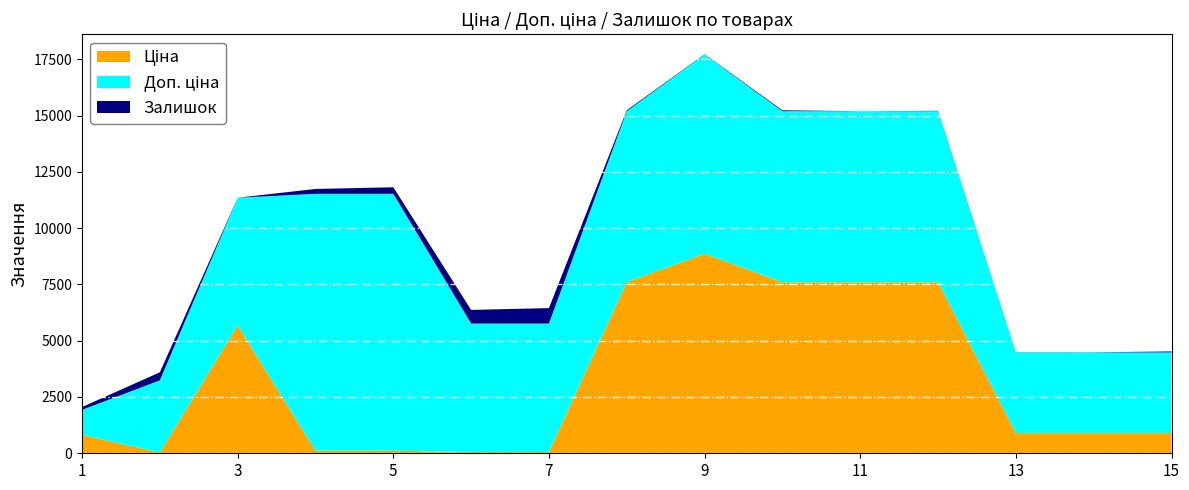

Reading left to right, extract all data points from this chart.

Ціна: 1=818.5	2=32.0	3=5673.8	4=114.1	5=114.1	6=57.0	7=57.0	8=7596.5	9=8856.7	10=7596.5	11=7596.5	12=7596.5	13=895.9	14=895.9	15=895.9
Доп. ціна: 1=1109.2	2=3205.0	3=5673.8	4=11410.0	5=11410.0	6=5705.0	7=5705.0	8=7596.5	9=8856.7	10=7596.5	11=7596.5	12=7596.5	13=3583.6	14=3583.6	15=3583.6
Залишок: 1=125.0	2=360.0	3=2.0	4=215.0	5=290.0	6=605.0	7=686.0	8=43.0	9=11.0	10=39.0	11=0.0	12=16.0	13=7.0	14=6.0	15=43.0